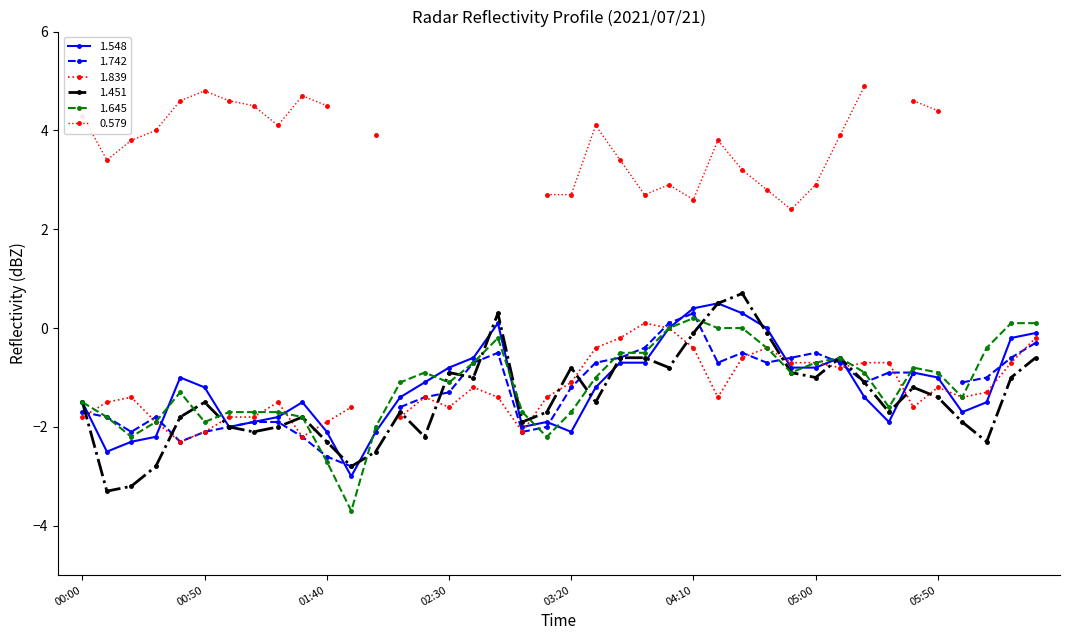

True or false: 1.451 and 1.548 cross at least once.

True